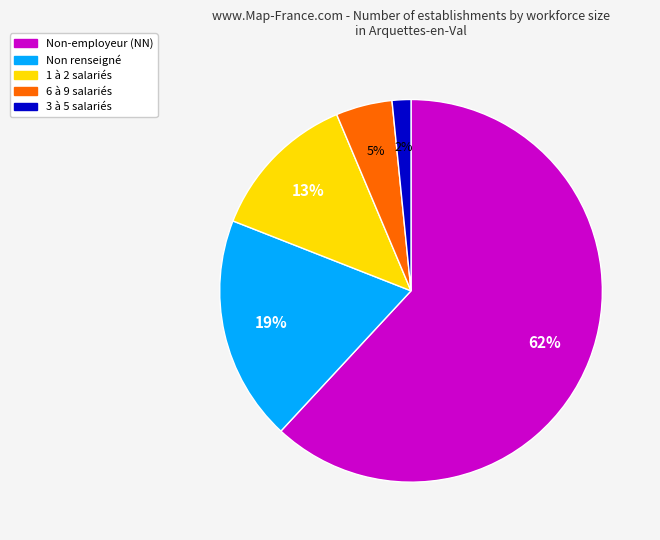

Does any single category account for the majority?

Yes